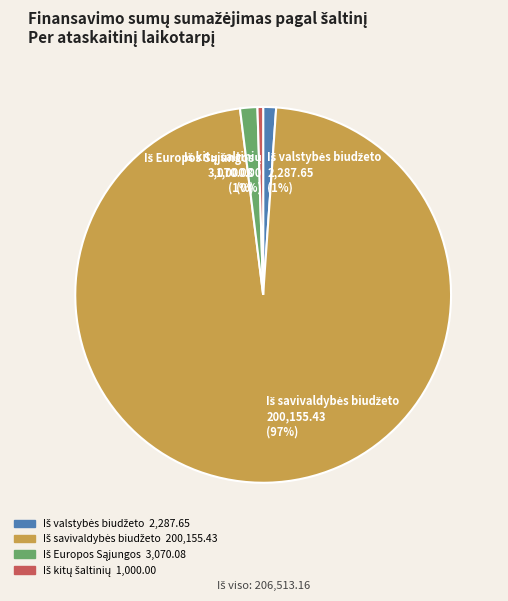

Is there any slice that represents more than half of the pie?

Yes